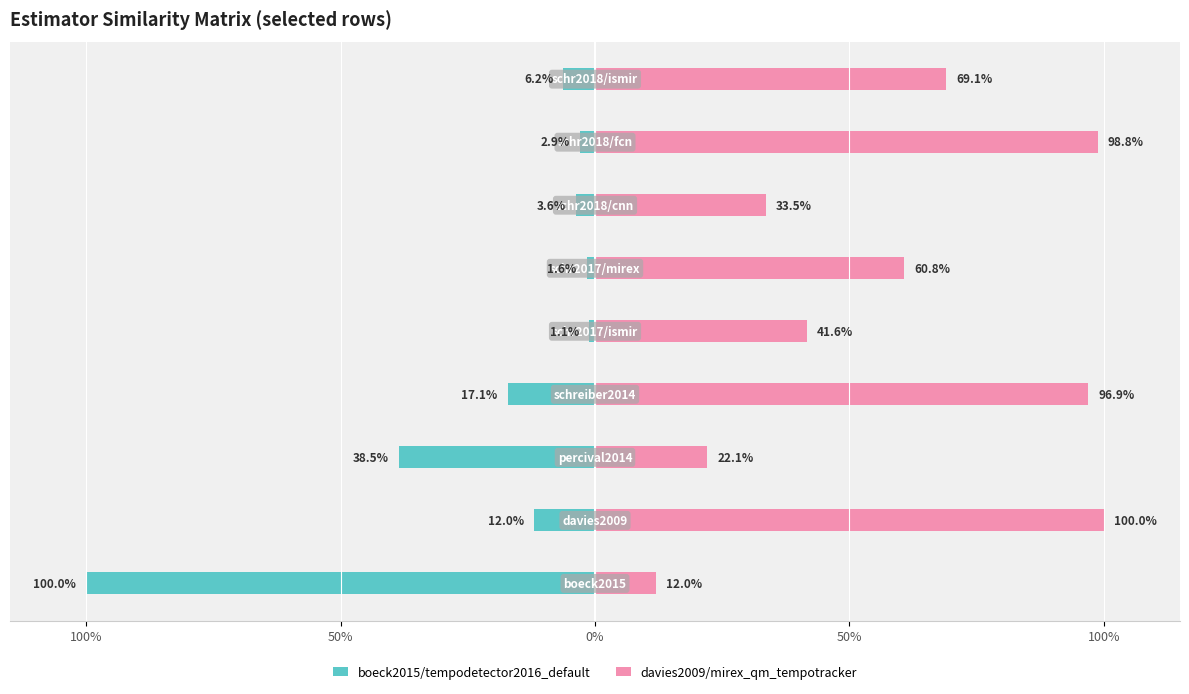

How many series are shown in this chart?

2